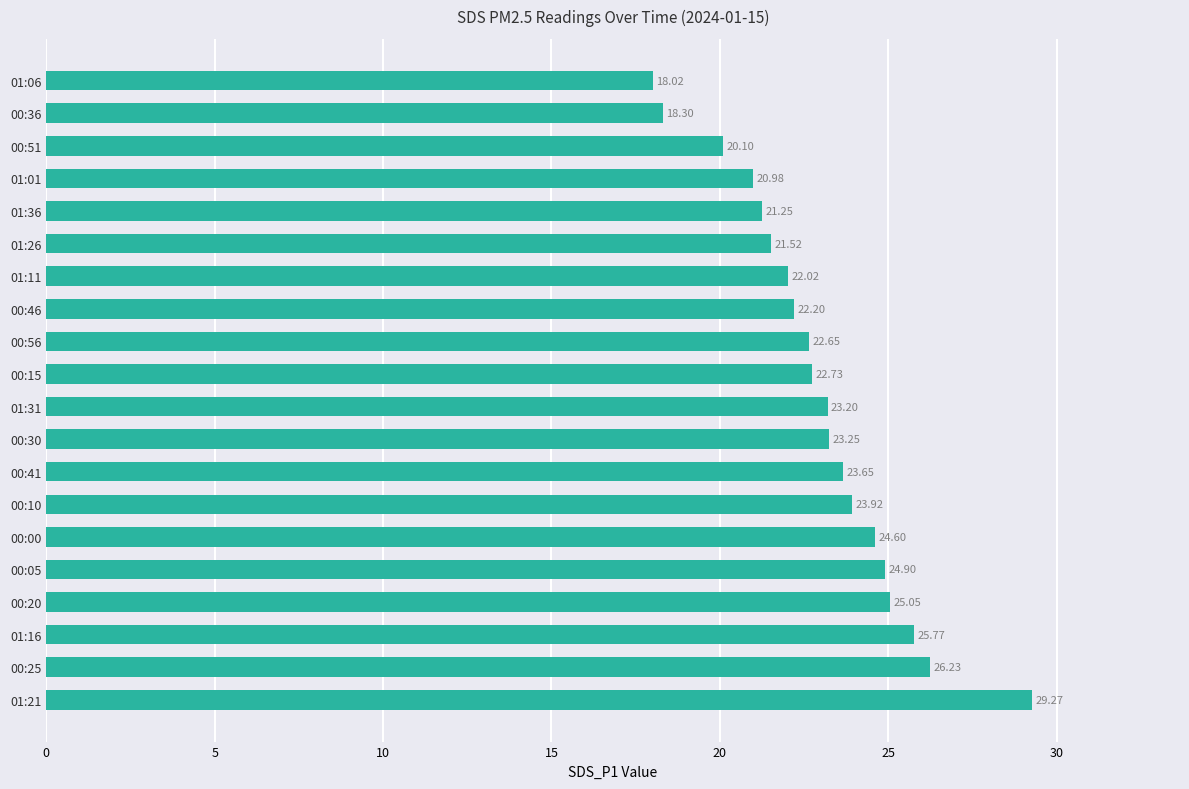

What is the change in value from 01:11 to 00:36?

-3.7